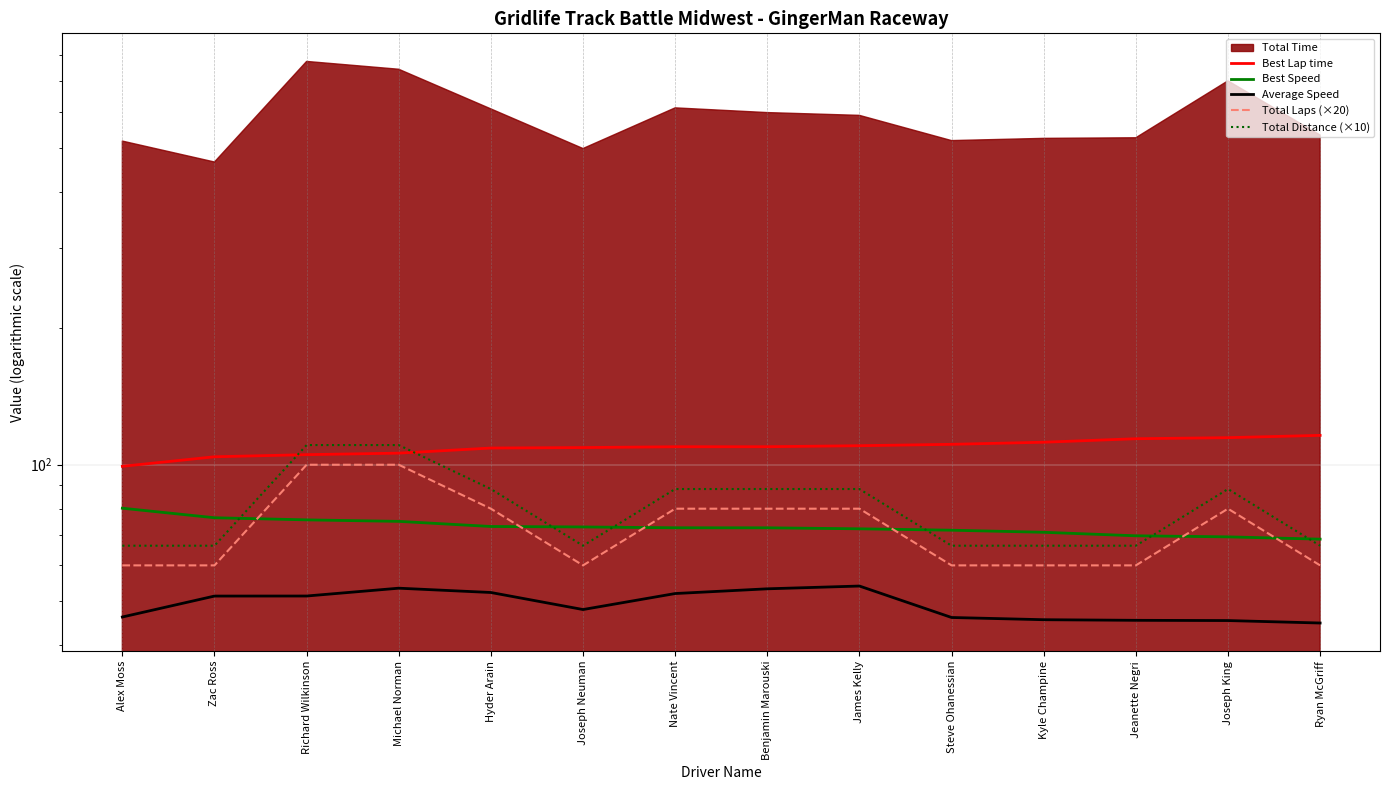

How many data points in Average Speed are less than 51?

7